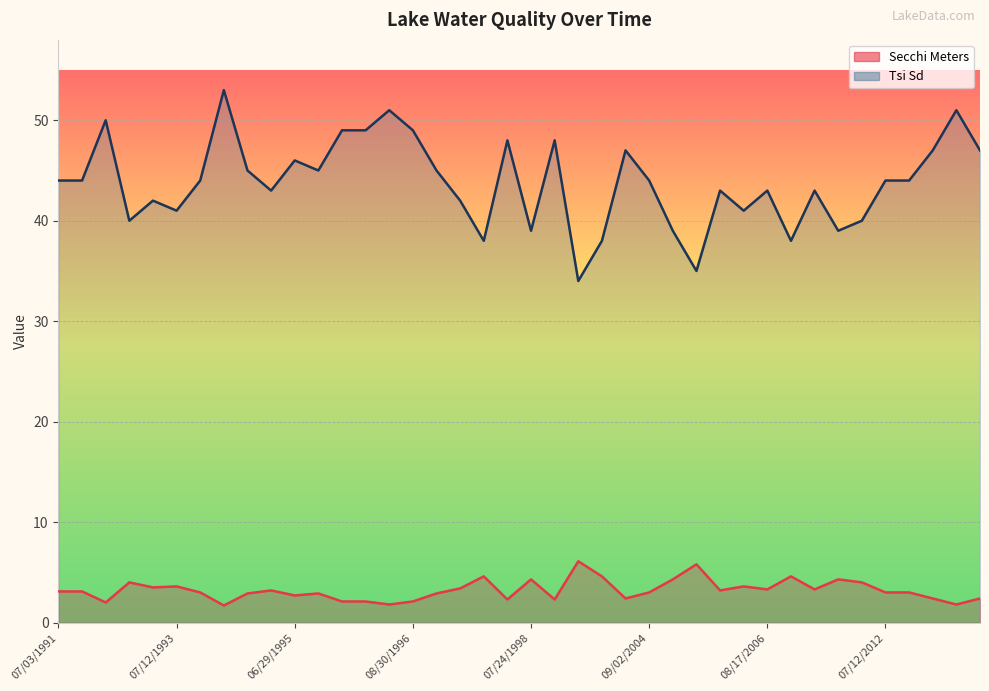

Which category has the highest value in the Secchi Meters series?

06/03/2004